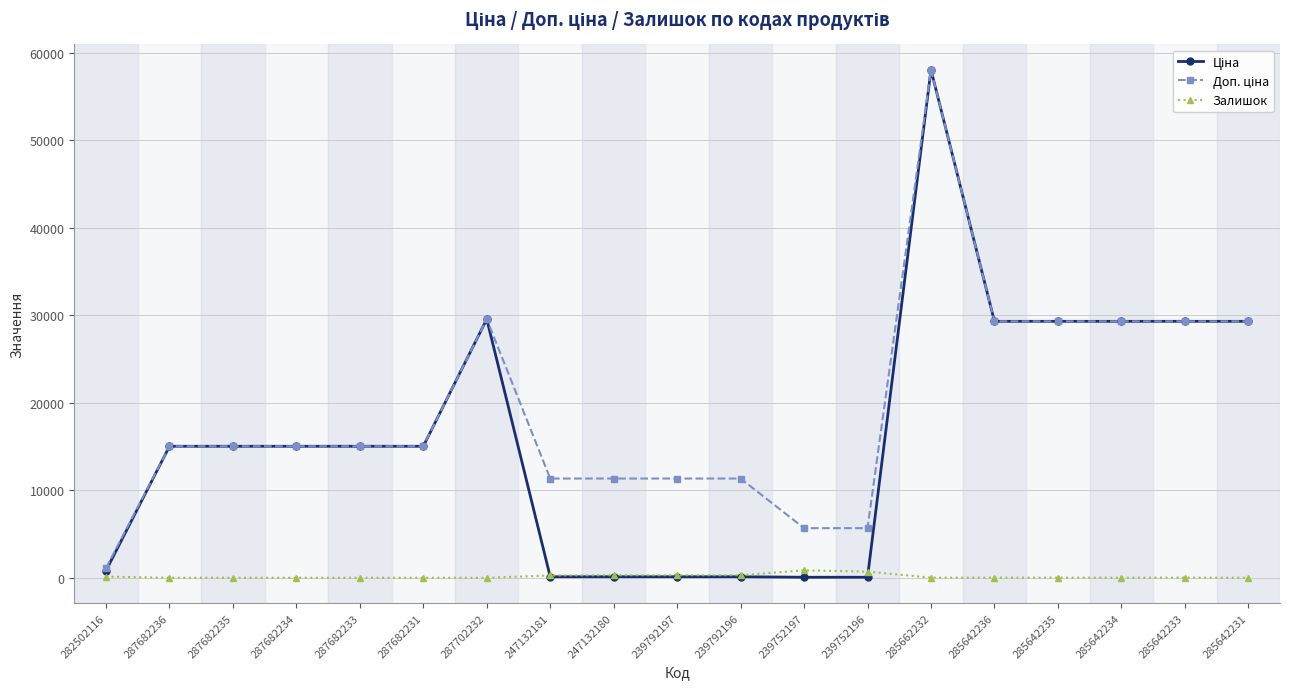

At which category is the sum across all series the highest?

285662232